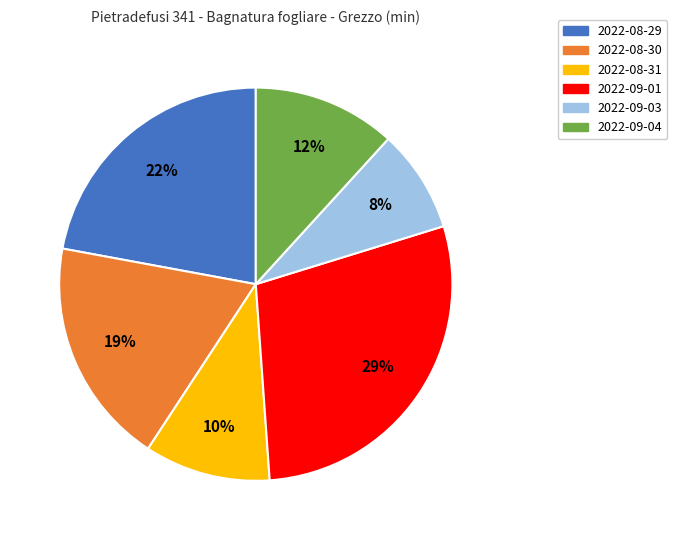

To the nearest percent, what is the average slice percentage?

17%